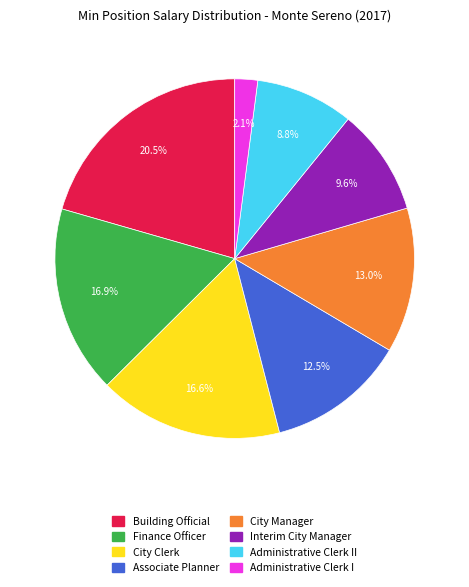

Is there any slice that represents more than half of the pie?

No